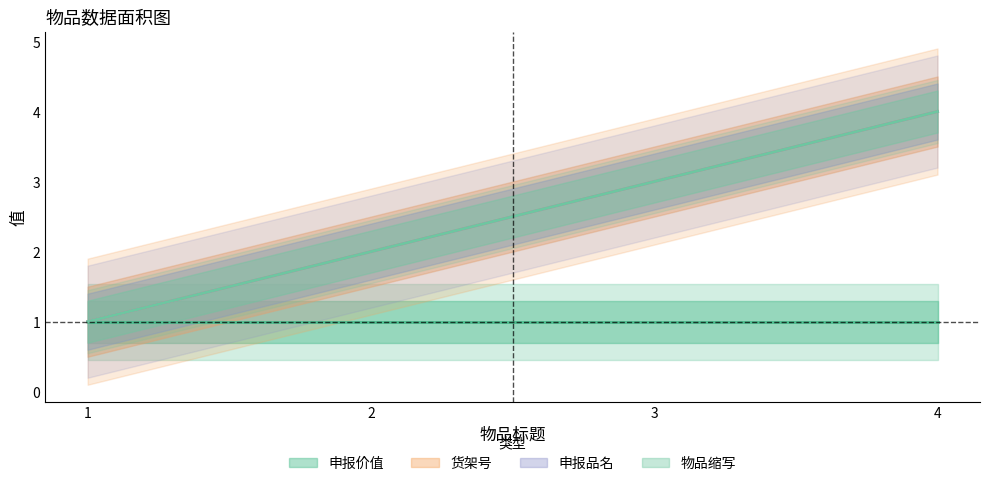

Rank the categories by 申报品名 value from highest to lowest.

4, 3, 2, 1